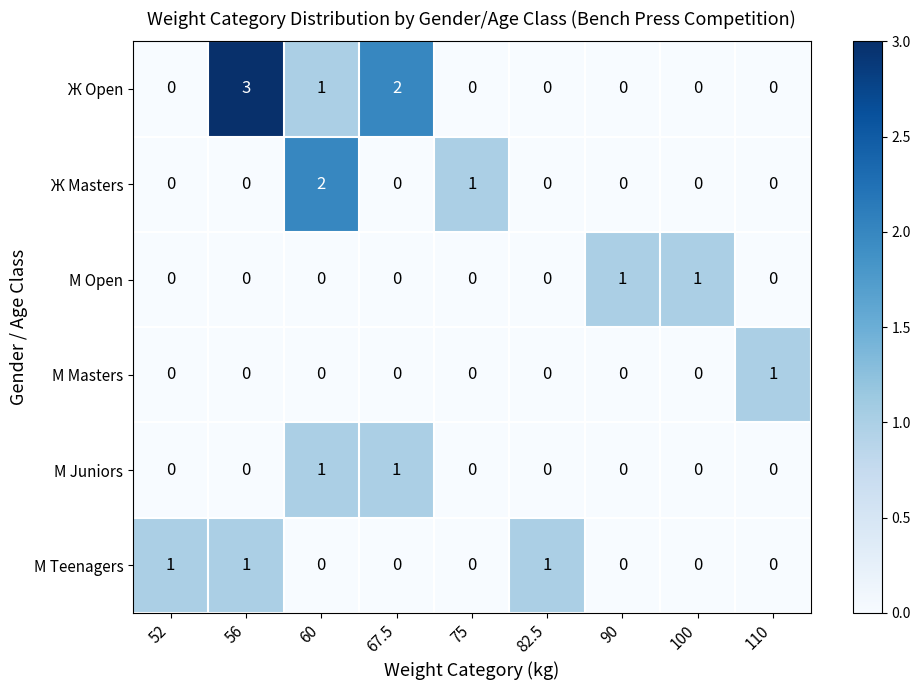

Which series has the largest total across all categories?

Ж Open